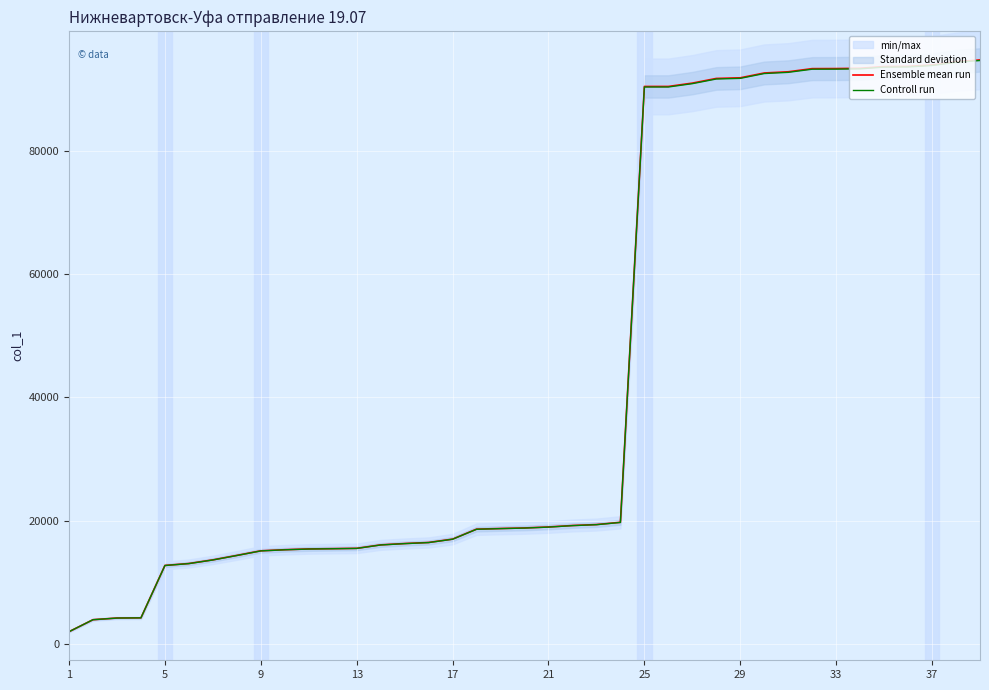

Which series has the widest spread of values?

Ensemble mean run